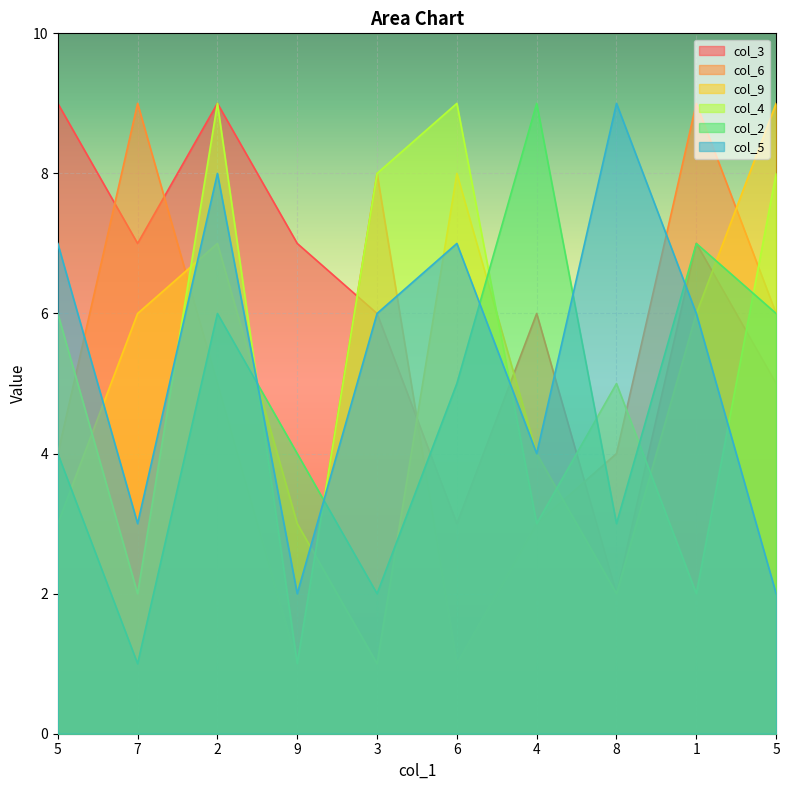

How many distinct data groups are displayed?

6